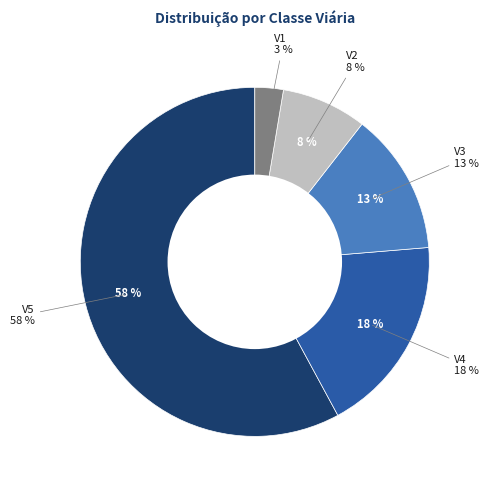

Which has a higher value, V4 or V5?

V5